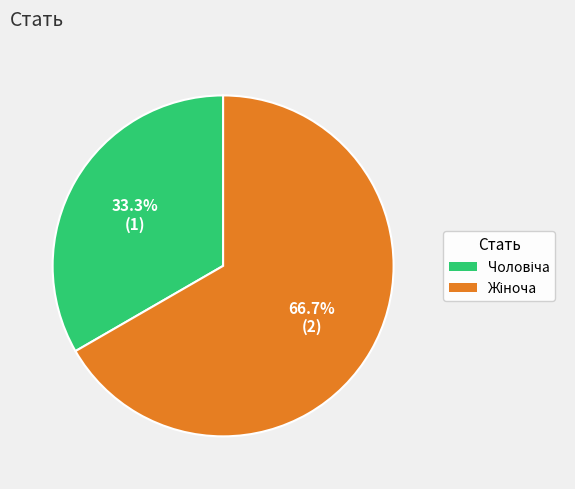

Is there any slice that represents more than half of the pie?

Yes